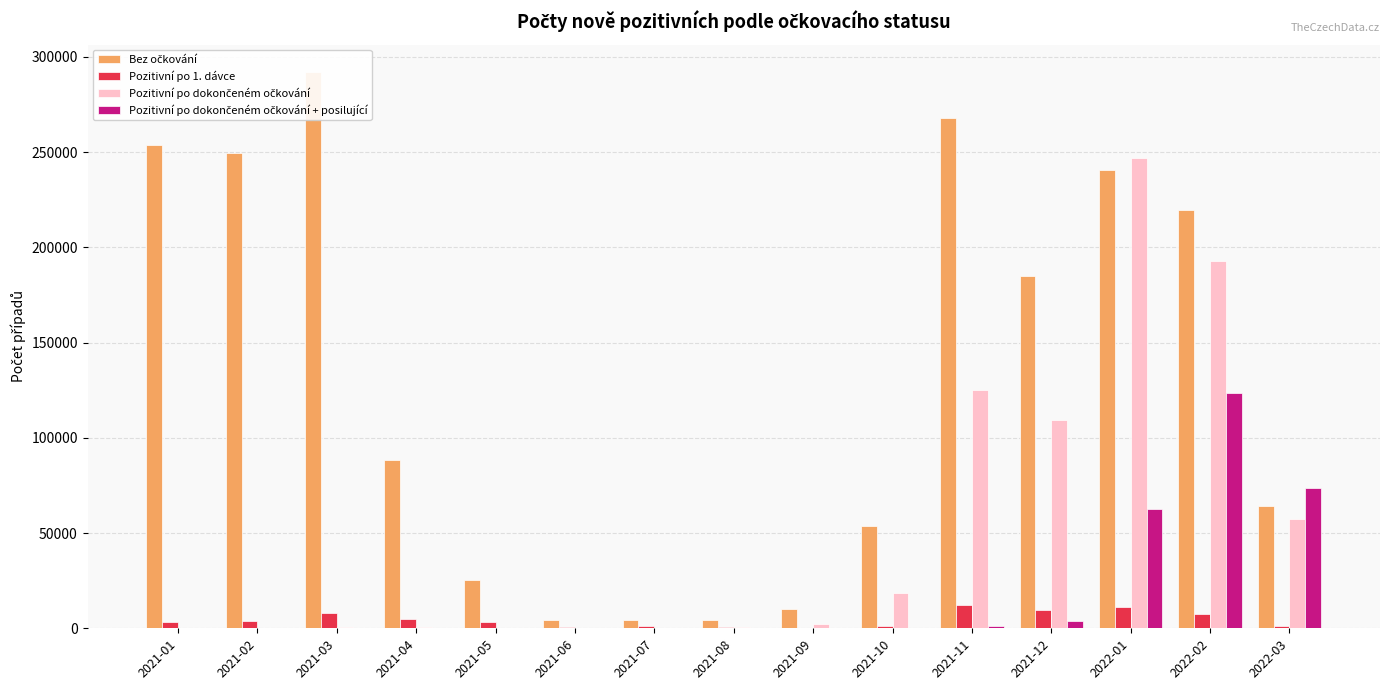

What is the label of the 2nd bar from the left?

2021-02